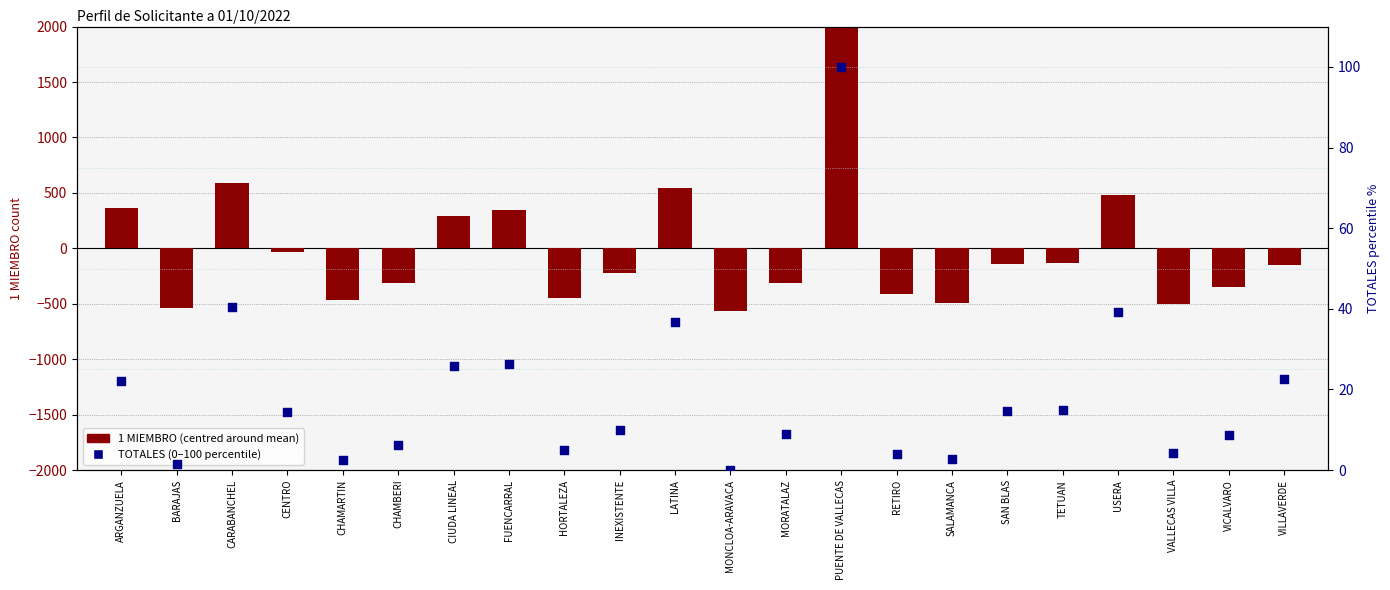

At which category is the sum across all series the highest?

PUENTE DE VALLECAS